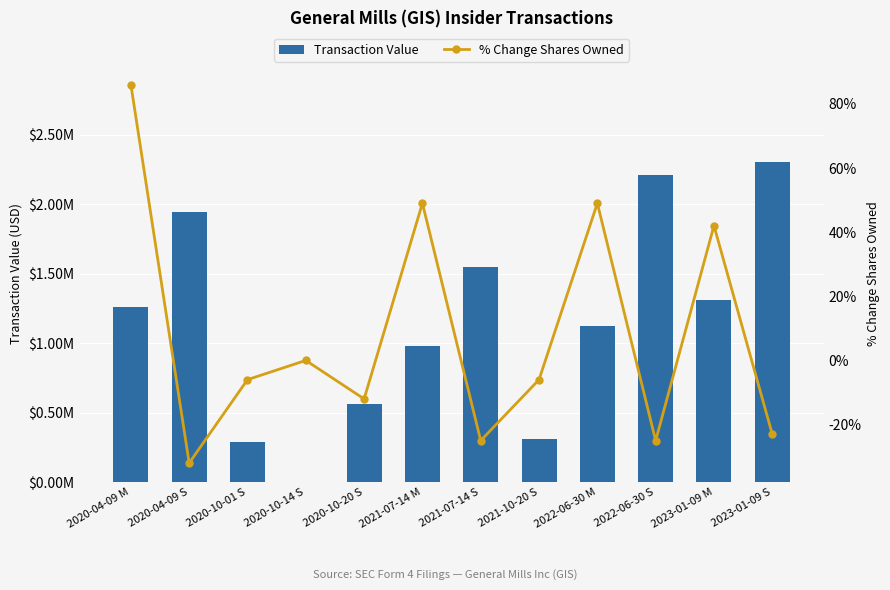

What is the label of the 2nd bar from the right?

2023-01-09 M